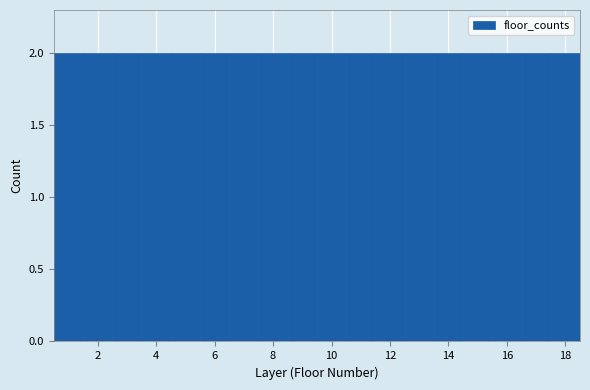

Reading left to right, list every bar in this chart as the range it spans on the x-axis followed by its height. Neither the bar edges nor the heights are printed on the chart, so give them approximately, as read against the axes.

0.5 to 1.5: 2
1.5 to 2.5: 2
2.5 to 3.5: 2
3.5 to 4.5: 2
4.5 to 5.5: 2
5.5 to 6.5: 2
6.5 to 7.5: 2
7.5 to 8.5: 2
8.5 to 9.5: 2
9.5 to 10.5: 2
10.5 to 11.5: 2
11.5 to 12.5: 2
12.5 to 13.5: 2
13.5 to 14.5: 2
14.5 to 15.5: 2
15.5 to 16.5: 2
16.5 to 17.5: 2
17.5 to 18.5: 2